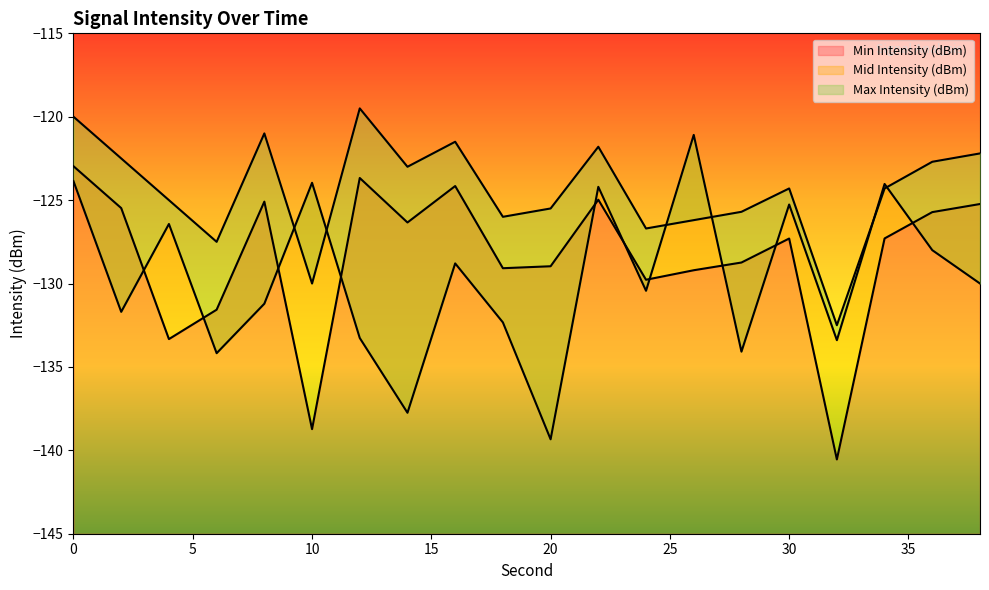

How many interior local valleys does the Mid Intensity (dBm) series have?

7